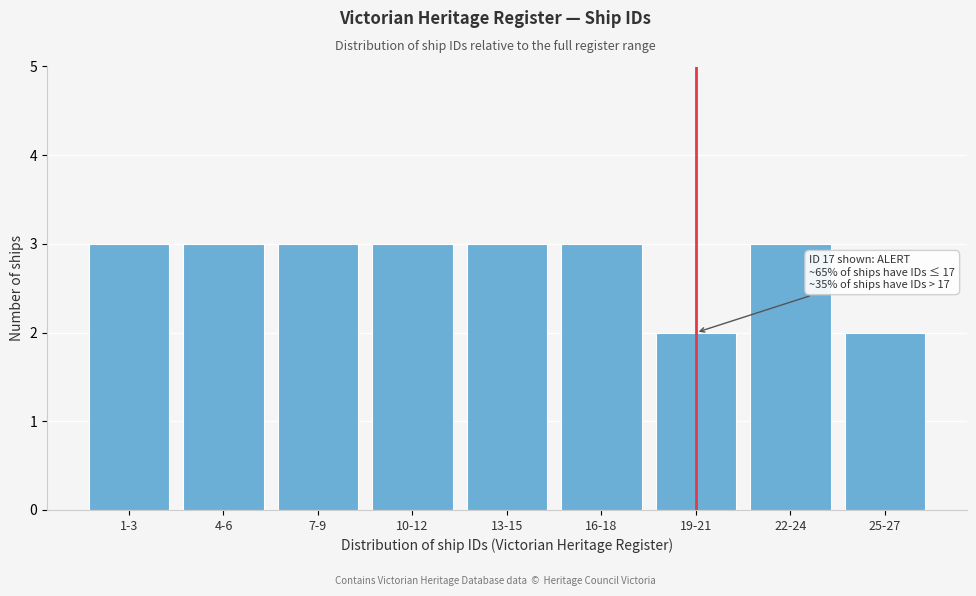

Reading right to left, transcribe all the data shown in this chart.

25-27=2	22-24=3	19-21=2	16-18=3	13-15=3	10-12=3	7-9=3	4-6=3	1-3=3